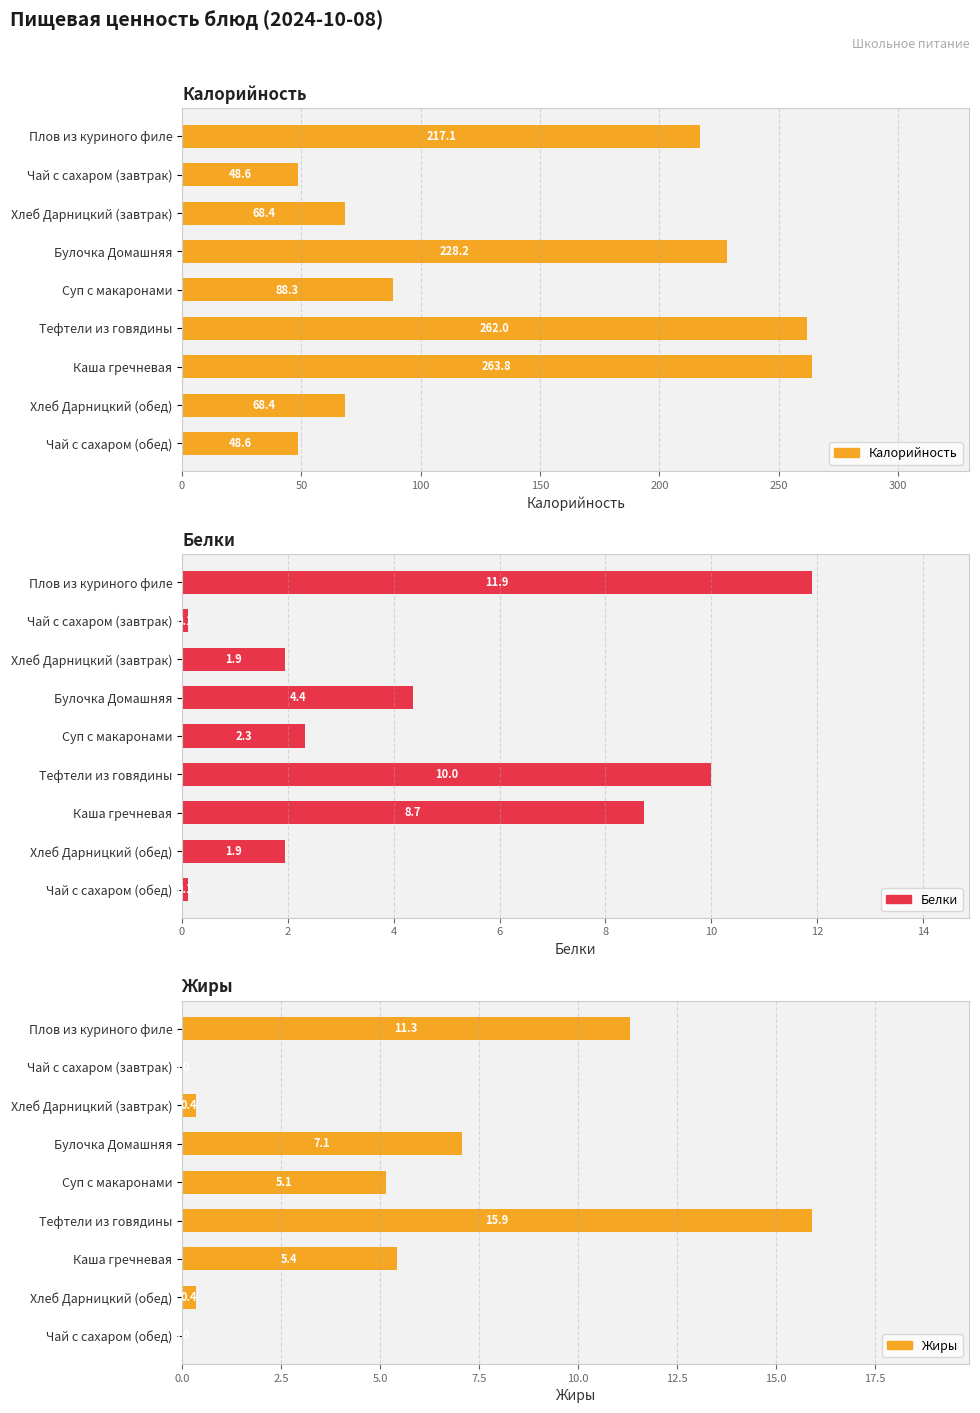

What is the difference between the Белки values at Тефтели из говядины and Чай с сахаром (завтрак)?

9.9